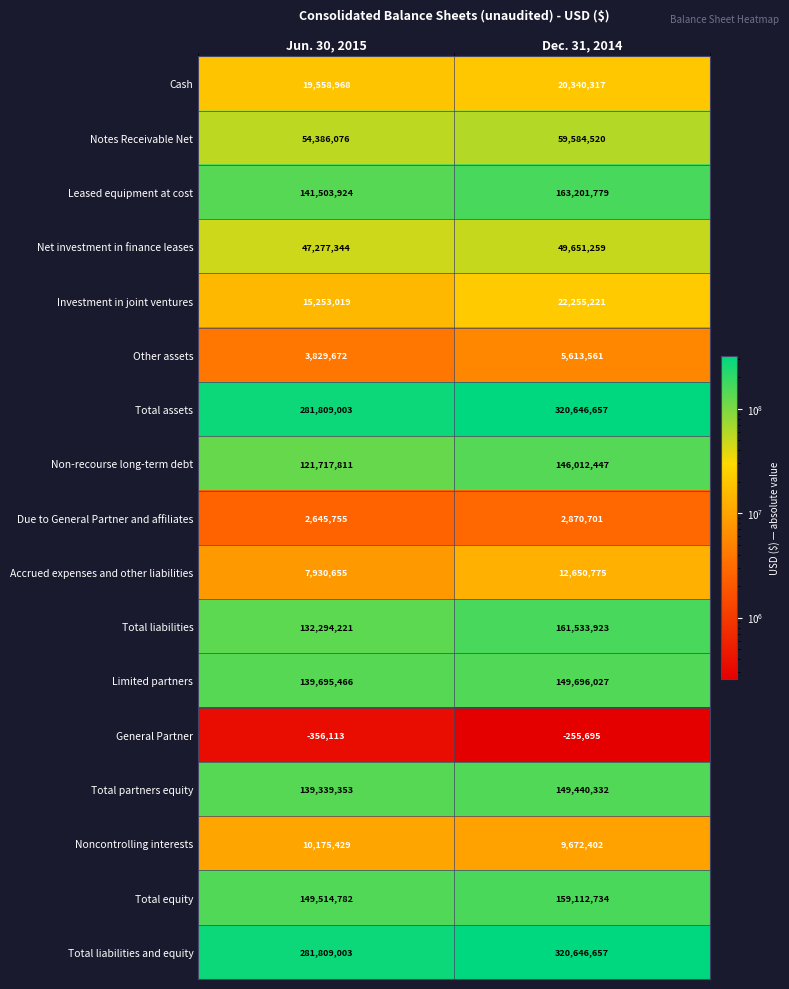

True or false: Limited partners has a value of 196087250 at Jun. 30, 2015.

False